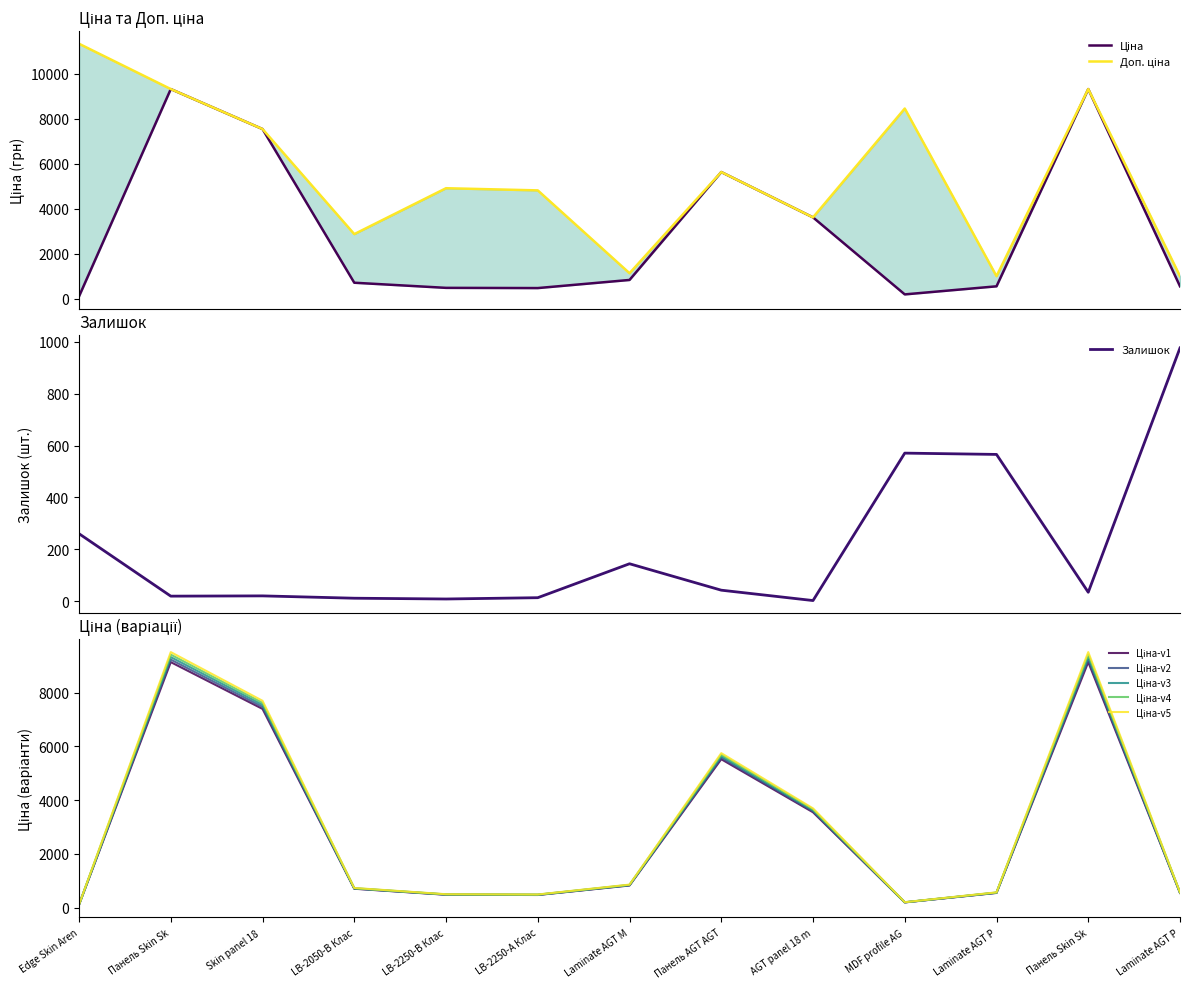

True or false: Ціна and Доп. ціна cross at least once.

False